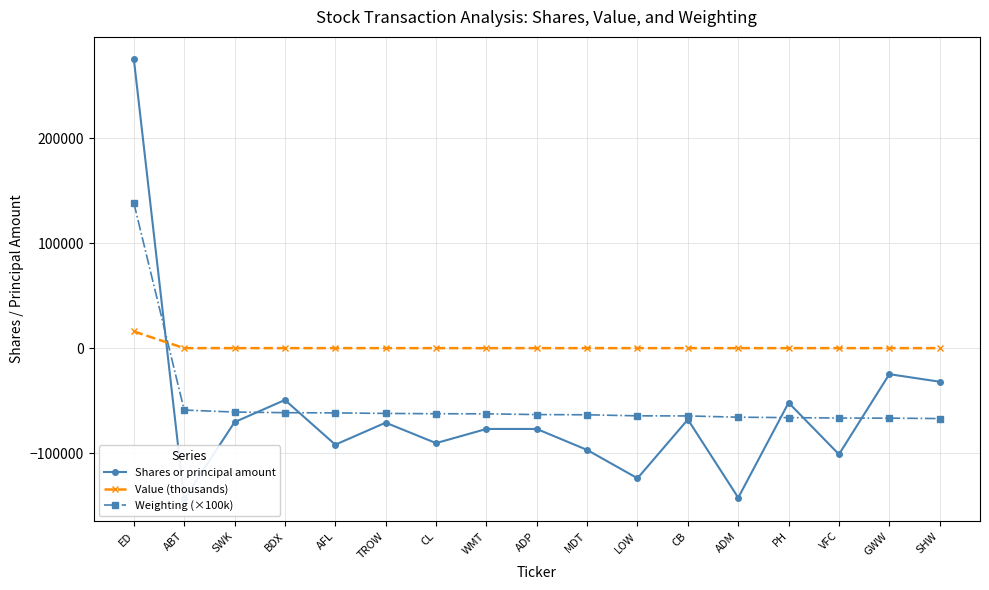

Where do Weighting (×100k) and Shares or principal amount first cross each other?

ED and ABT